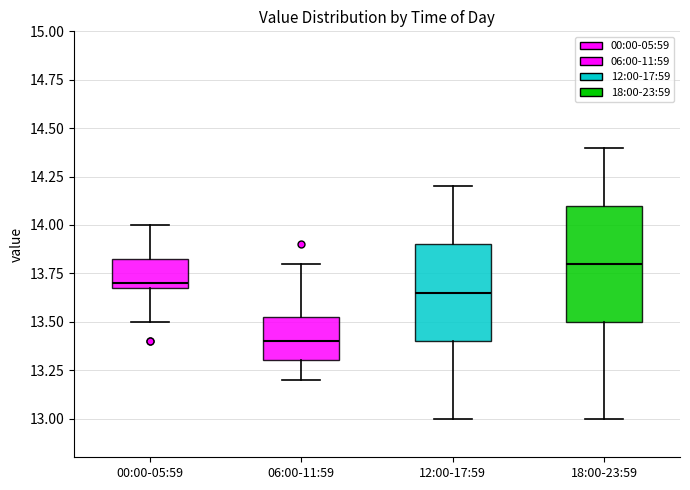

Which box is the tallest, from its lower edge to its upper edge?

18:00-23:59